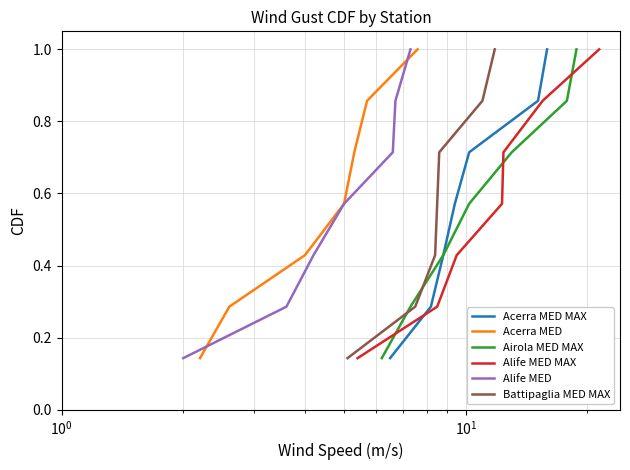

What are all the series names shown in the legend?

Acerra MED MAX, Acerra MED, Airola MED MAX, Alife MED MAX, Alife MED, Battipaglia MED MAX